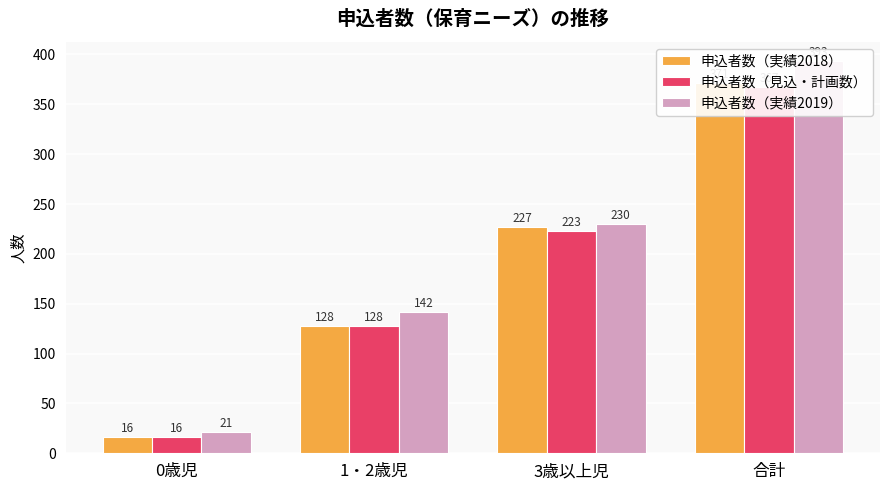

Which series has the largest range (max minus min)?

申込者数（実績2019）